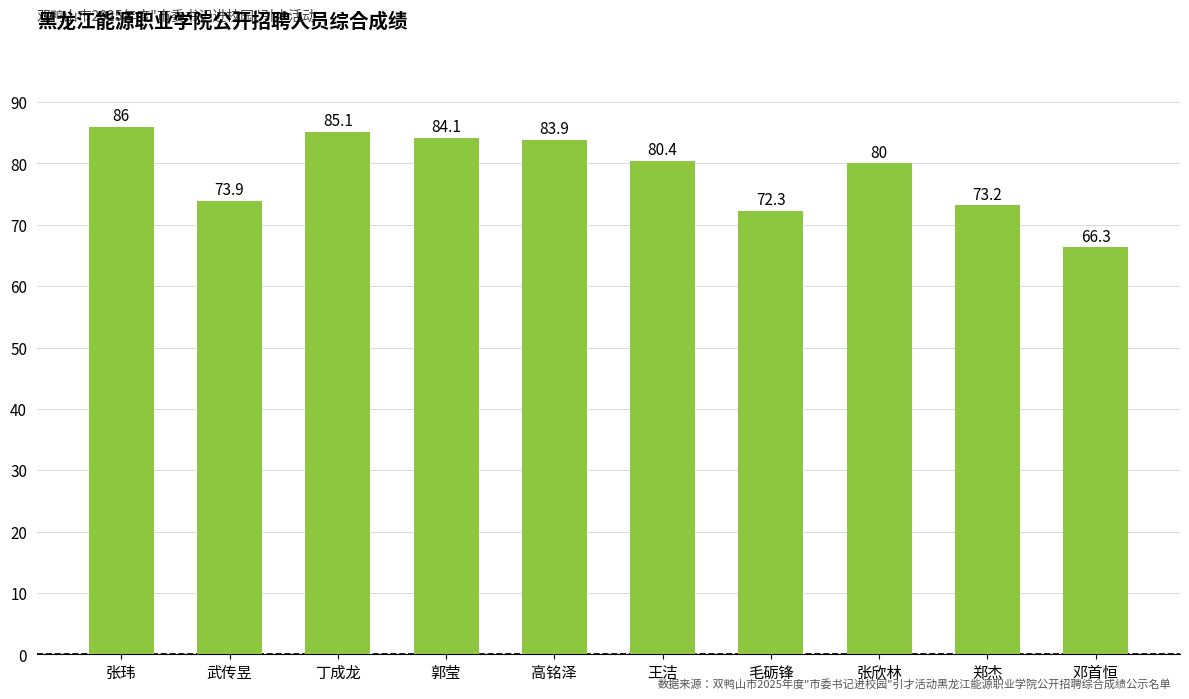

What is the average value?

78.5